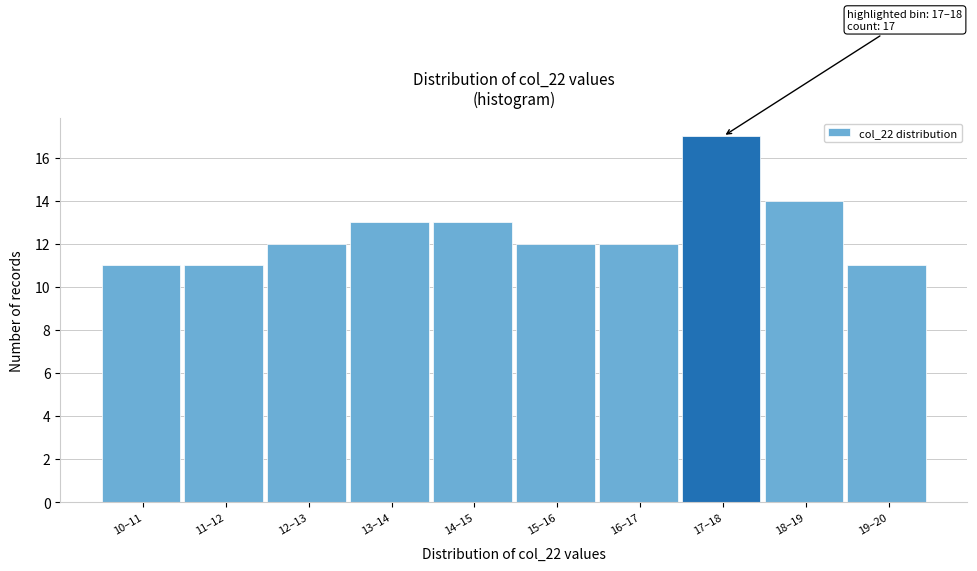

Reading right to left, list all the values displayed in this chart.

19–20=11	18–19=14	17–18=17	16–17=12	15–16=12	14–15=13	13–14=13	12–13=12	11–12=11	10–11=11